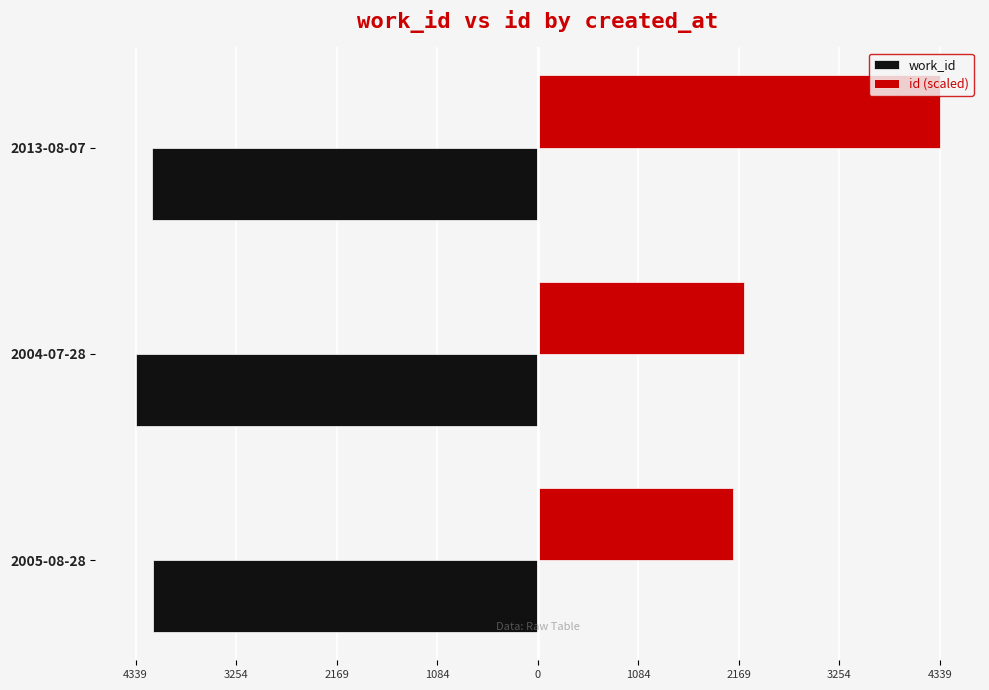

Rank the series by their maximum value, from highest to lowest.

id (scaled), work_id